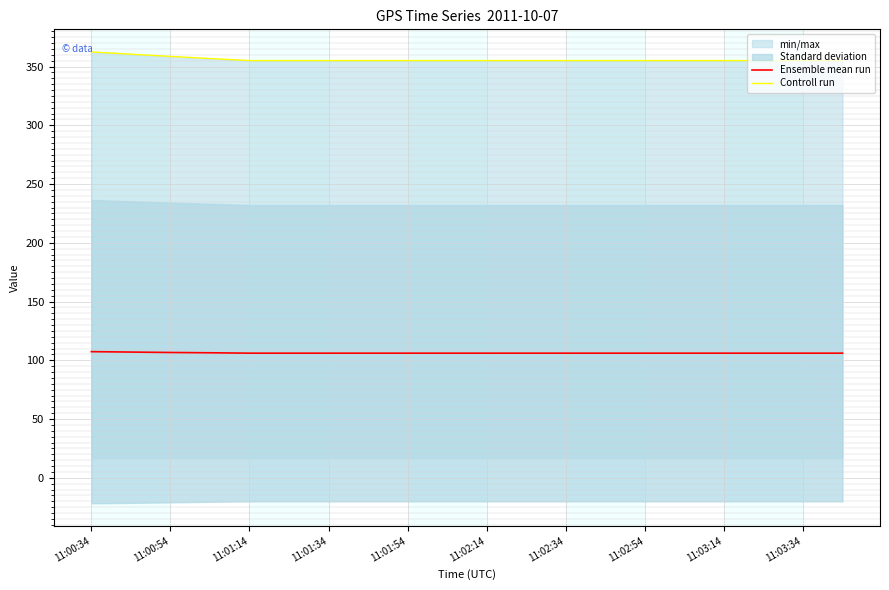

Is it true that Ensemble mean run equals 106.1 at 11:03:34?

True